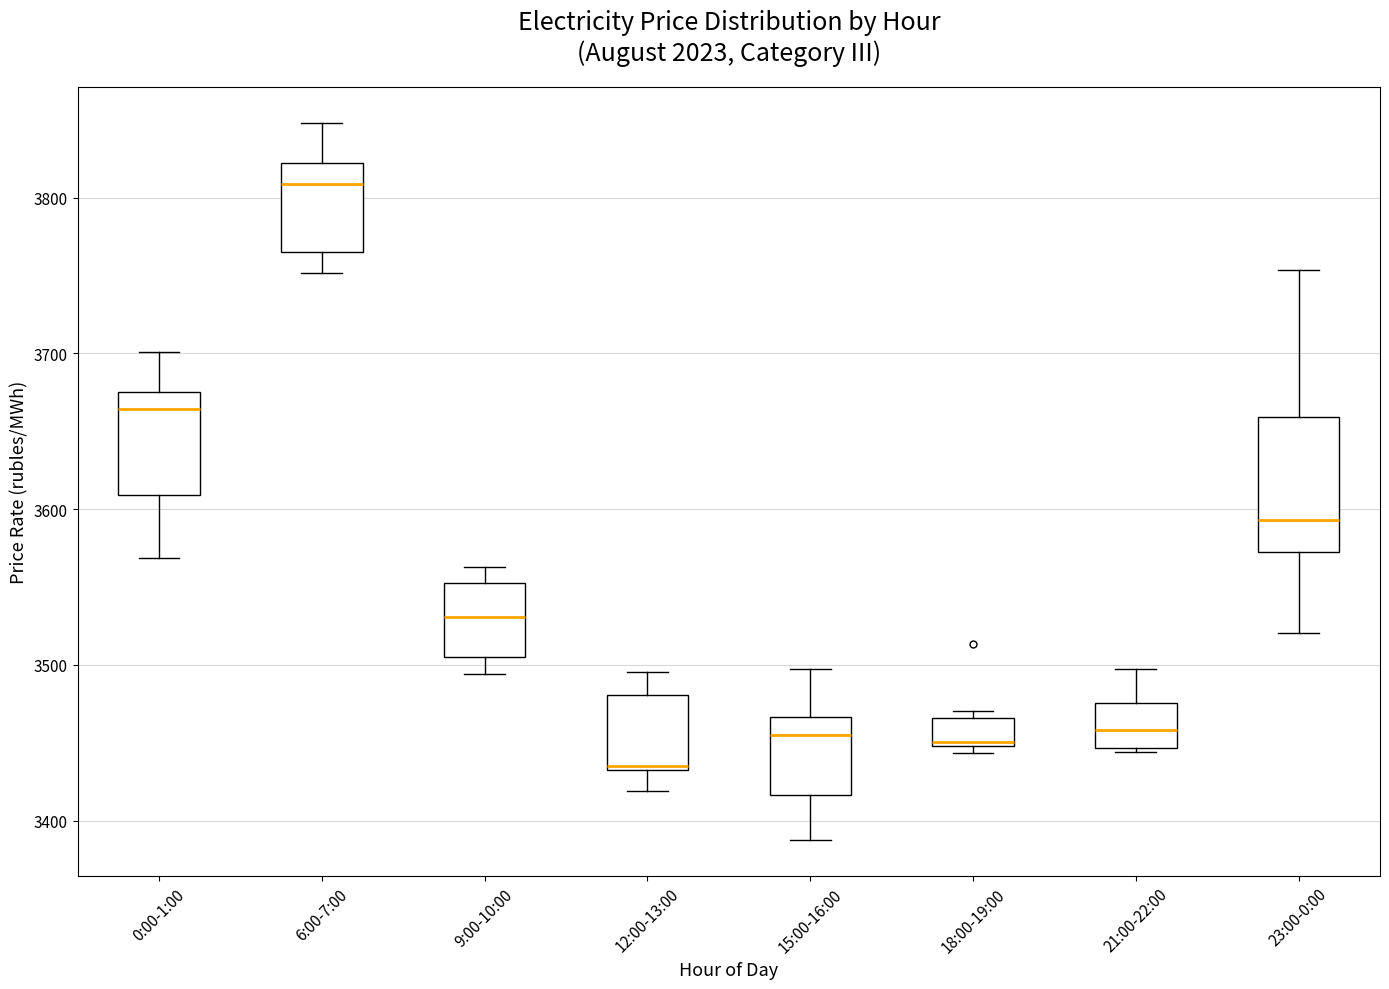

Comparing the boxes themselves (not the whiskers), which one is the tallest?

23:00-0:00